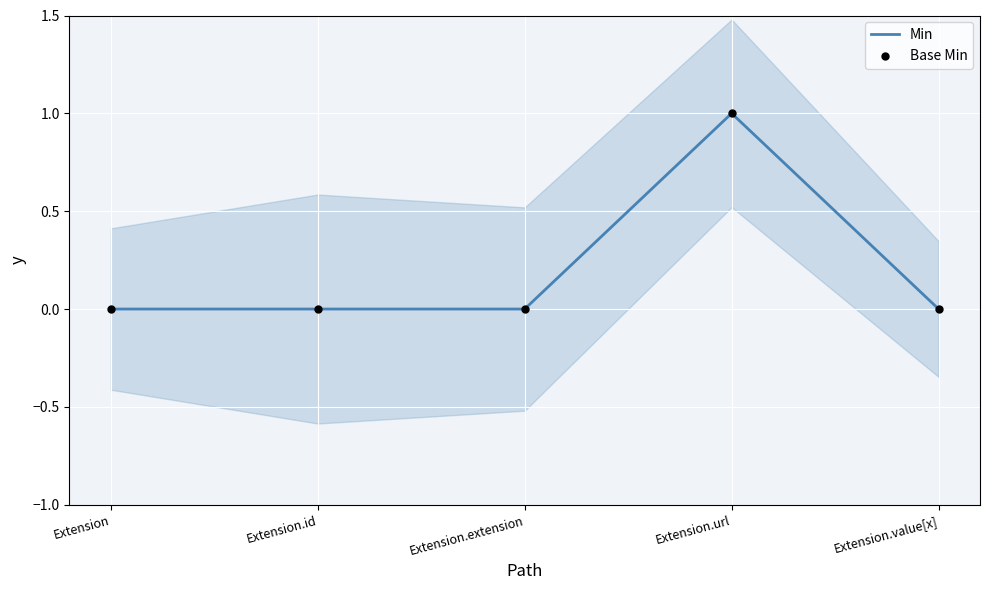

Which series has the widest spread of Y values?

Min